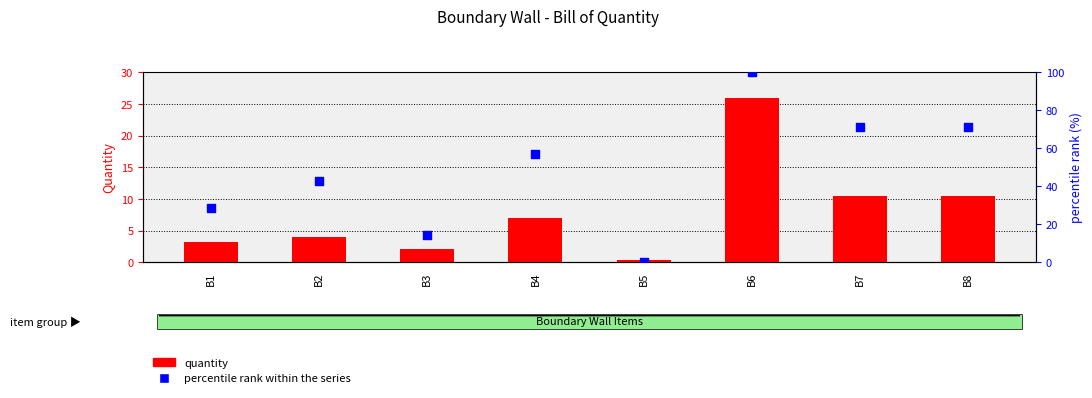

At which category is the sum across all series the highest?

B6